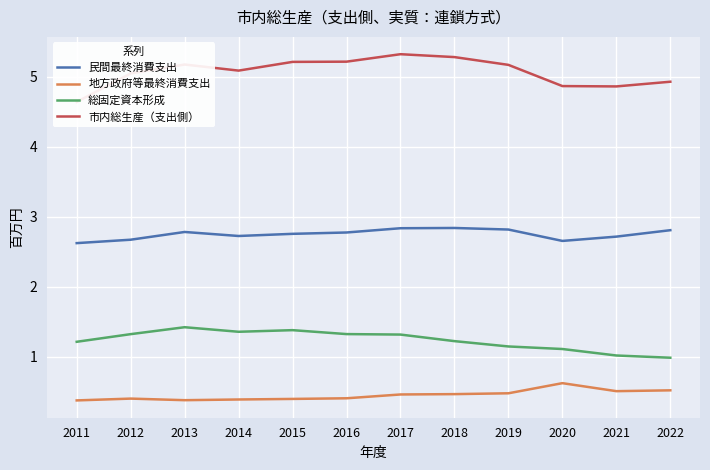

True or false: 市内総生産（支出側） and 地方政府等最終消費支出 intersect in this chart.

False